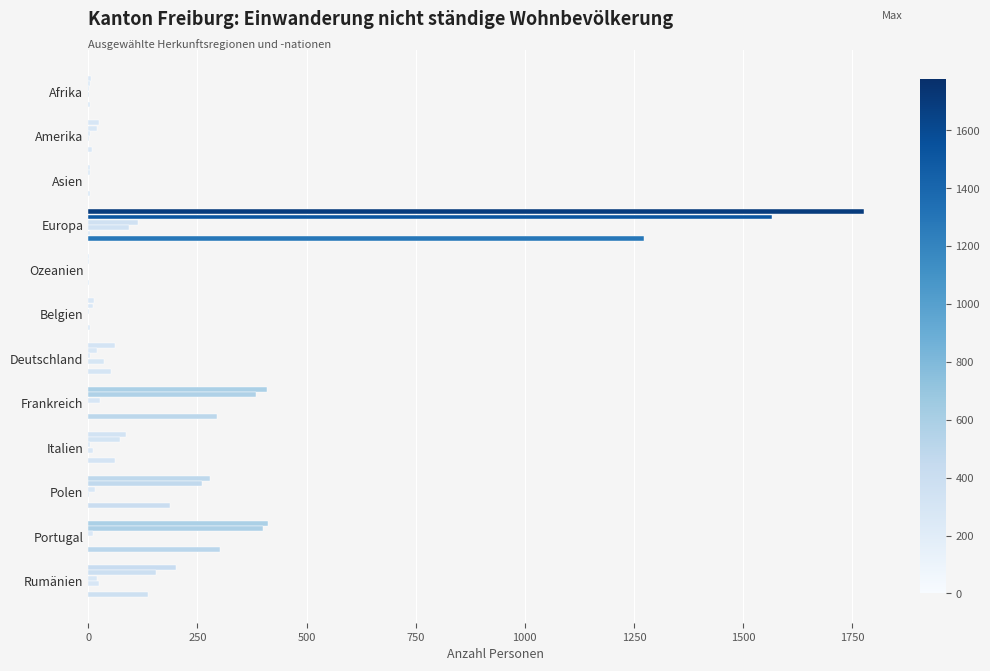

What is the value of the Kurzaufenthalter >4<12M bar at the 5th from the left?

1